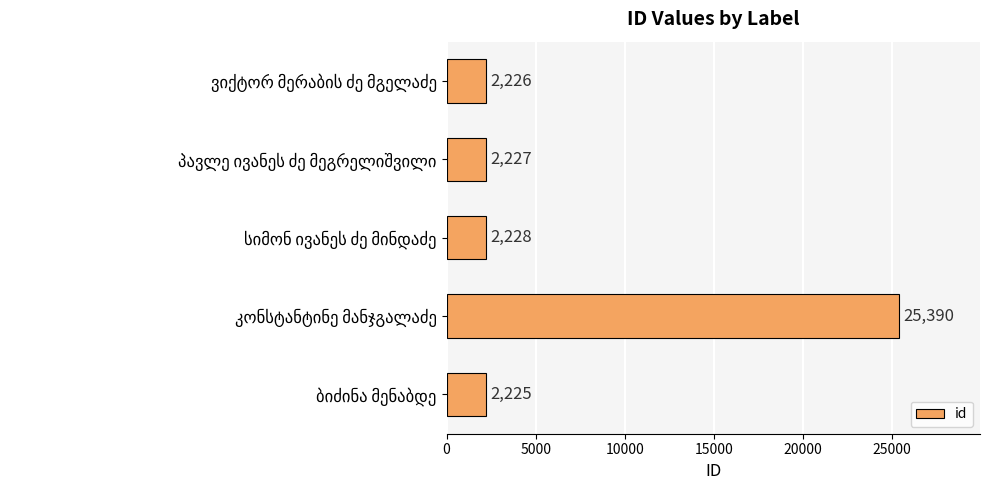

How many bars are there in total?

5